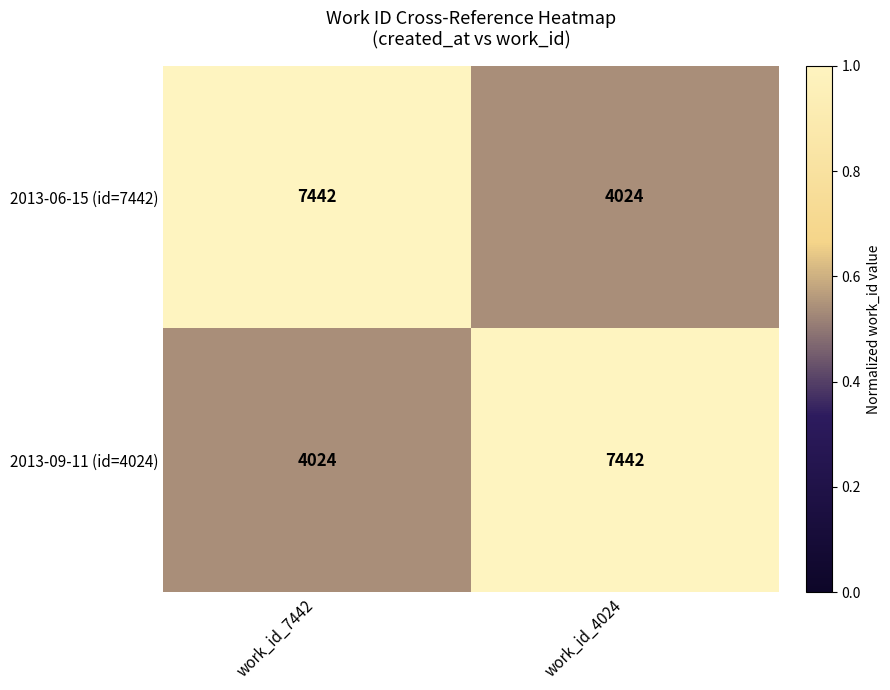

What value does the 2013-06-15 (id=7442) series have at work_id_4024?

4024